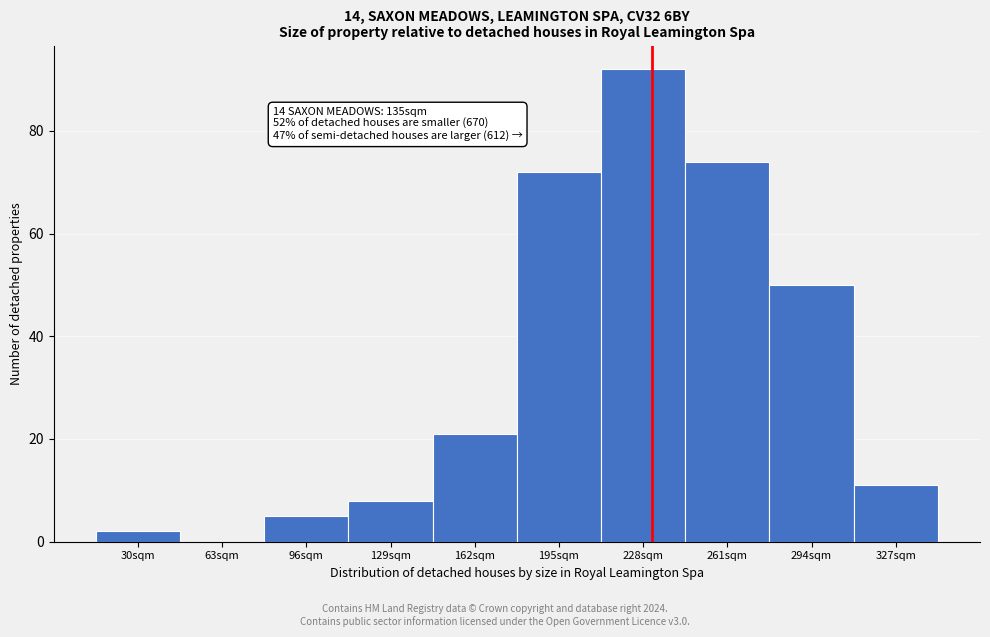

Reading right to left, transcribe all the data shown in this chart.

327sqm=11	294sqm=50	261sqm=74	228sqm=92	195sqm=72	162sqm=21	129sqm=8	96sqm=5	63sqm=0	30sqm=2